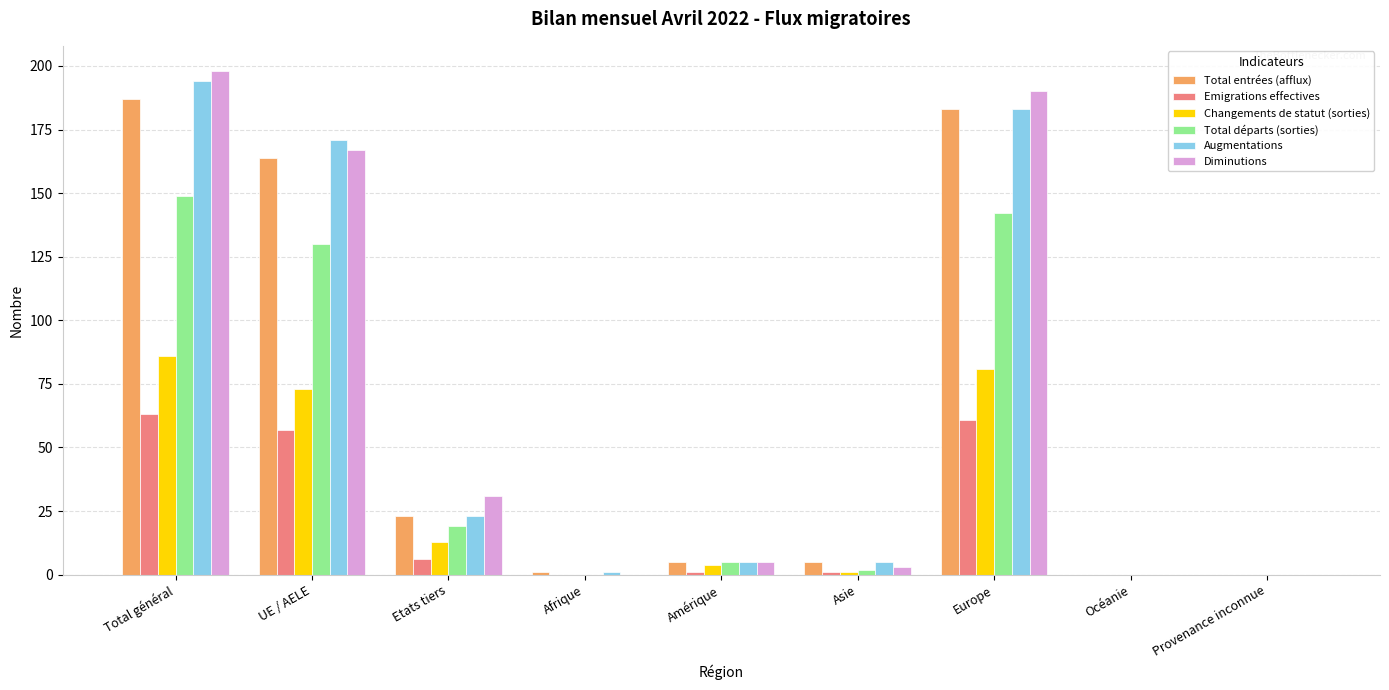

At which category does the chart reach its peak across all series?

Total général